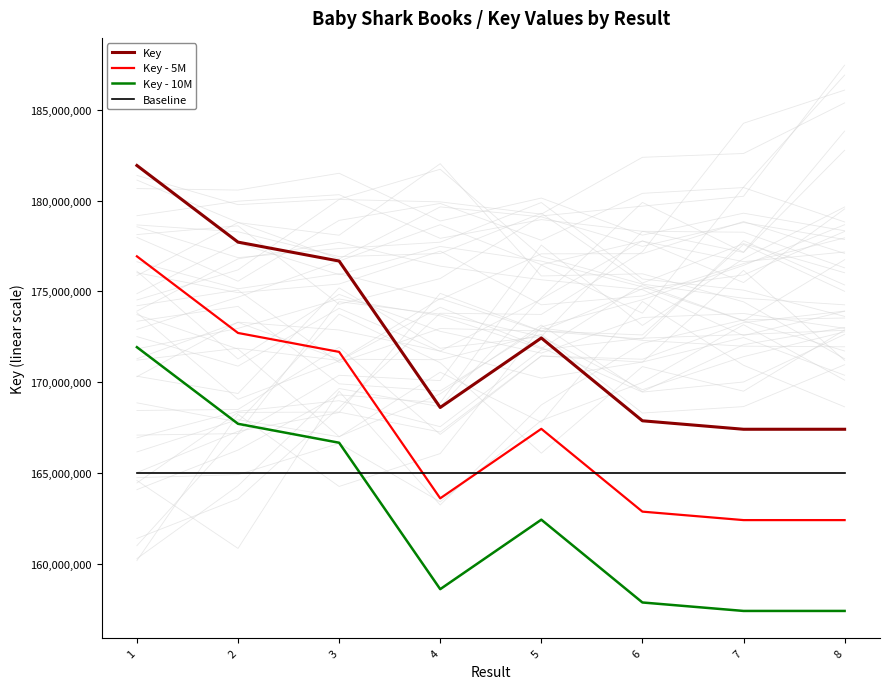

Reading right to left, extract all data points from this chart.

Key: 8=167415709	7=167415842	6=167881669	5=172439236	4=168614283	3=176674328	2=177715753	1=181933675
Key - 5M: 8=162415709	7=162415842	6=162881669	5=167439236	4=163614283	3=171674328	2=172715753	1=176933675
Key - 10M: 8=157415709	7=157415842	6=157881669	5=162439236	4=158614283	3=166674328	2=167715753	1=171933675
Baseline: 8=165000000	7=165000000	6=165000000	5=165000000	4=165000000	3=165000000	2=165000000	1=165000000